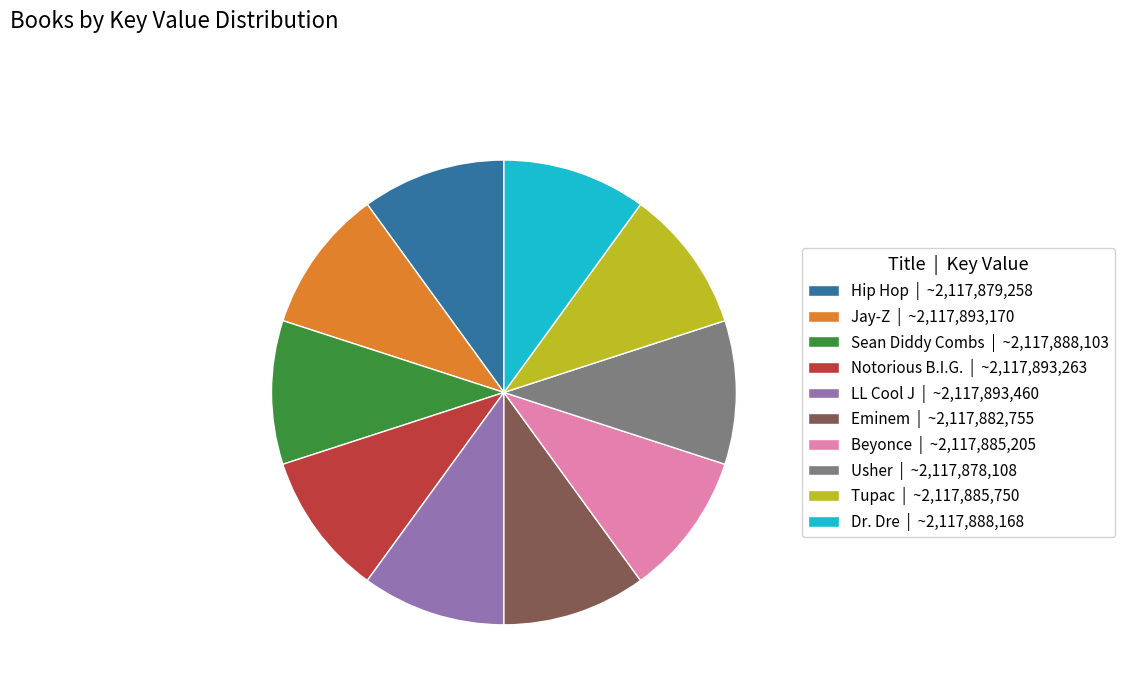

Is there a majority slice in this chart?

No